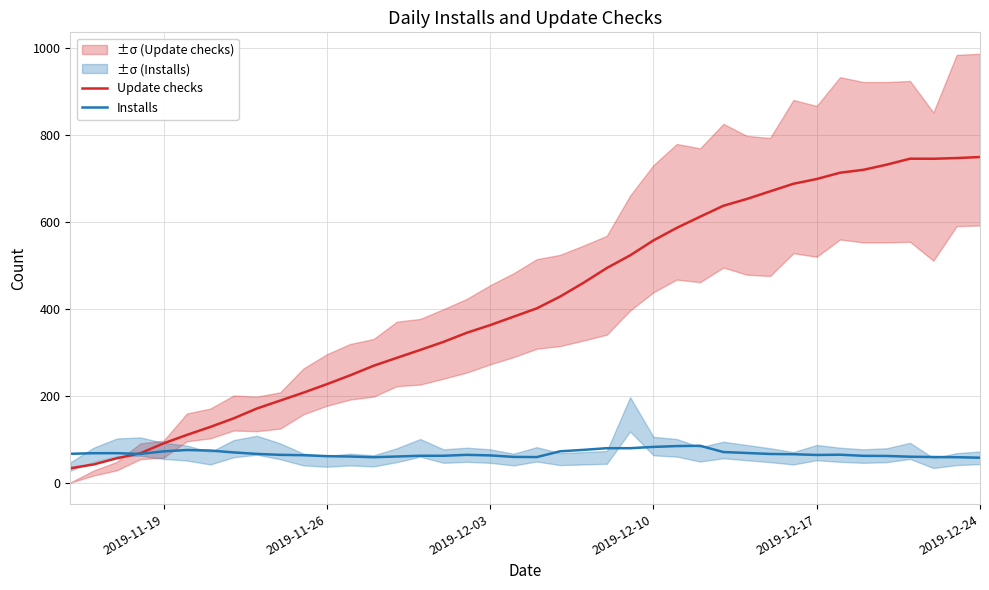

The Installs series shows 15.2 at 2019-11-26. True or false?

False